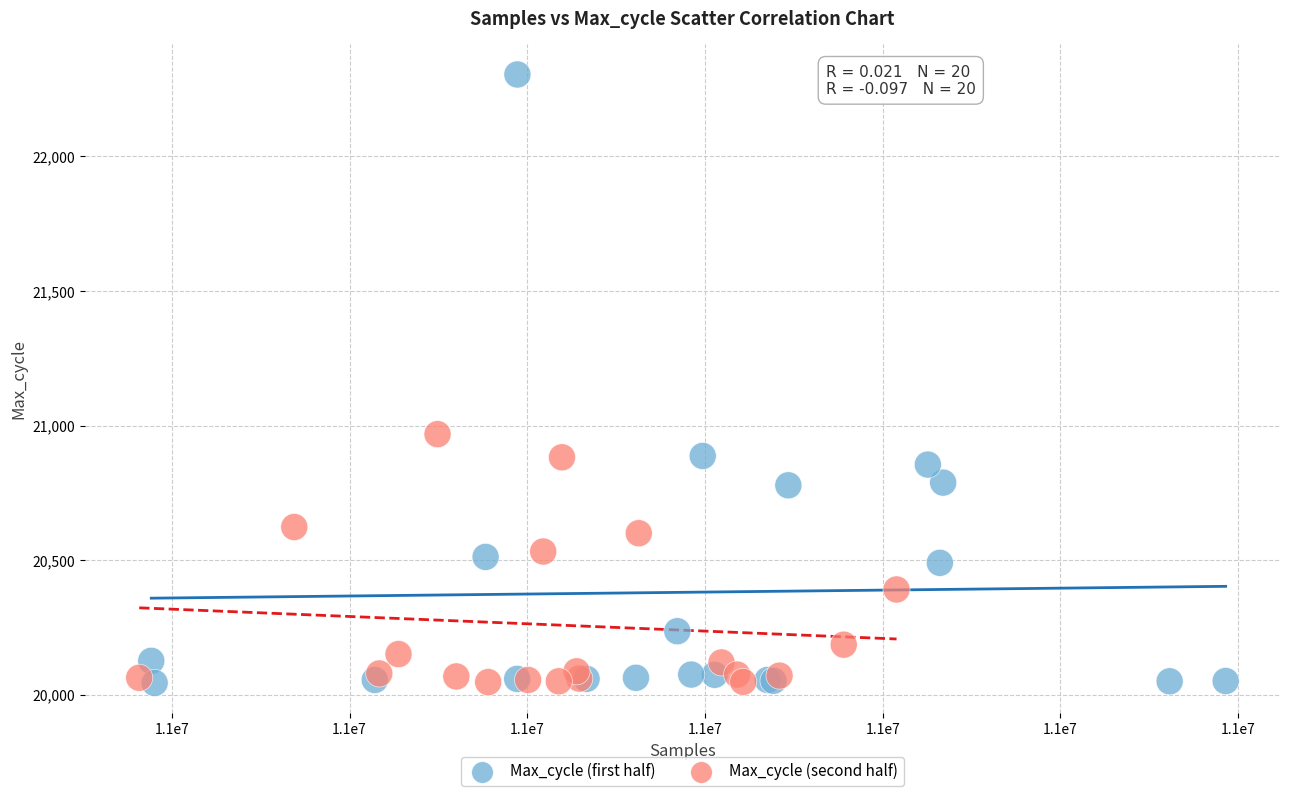

Which series reaches the maximum Y coordinate?

Max_cycle (first half)